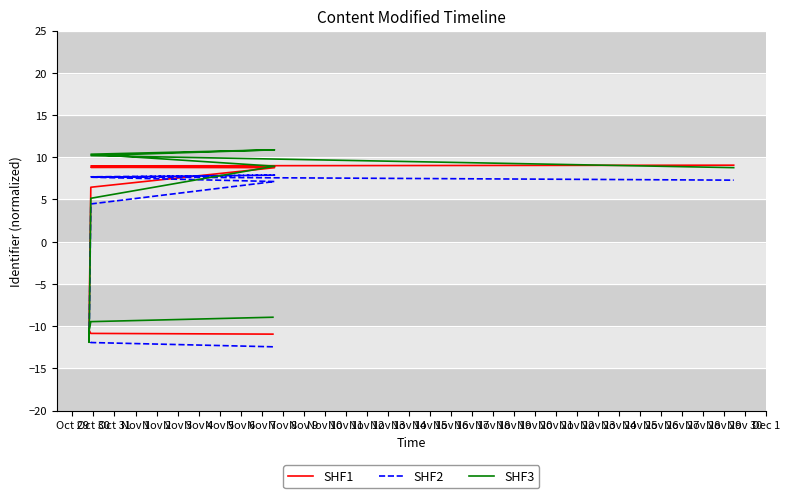

How many data points in SHF1 are above 6?

6